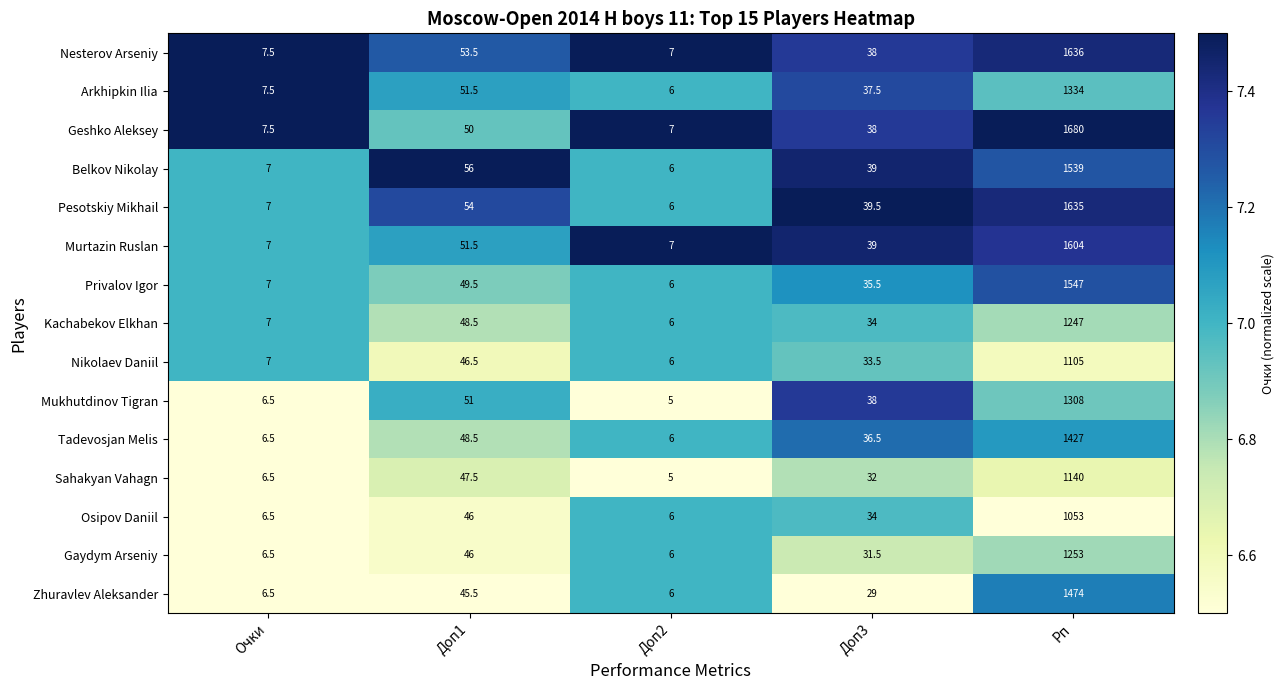

What is the minimum value for Privalov Igor?

6.0